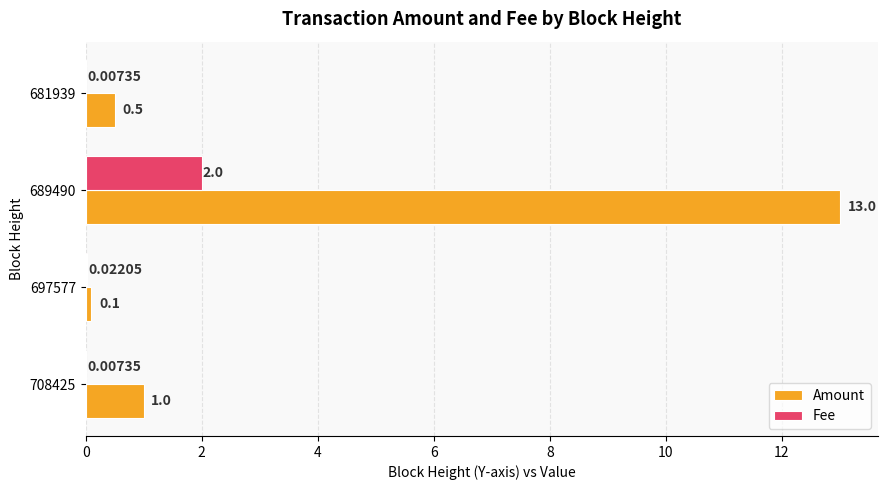

Which series has the largest total across all categories?

Amount